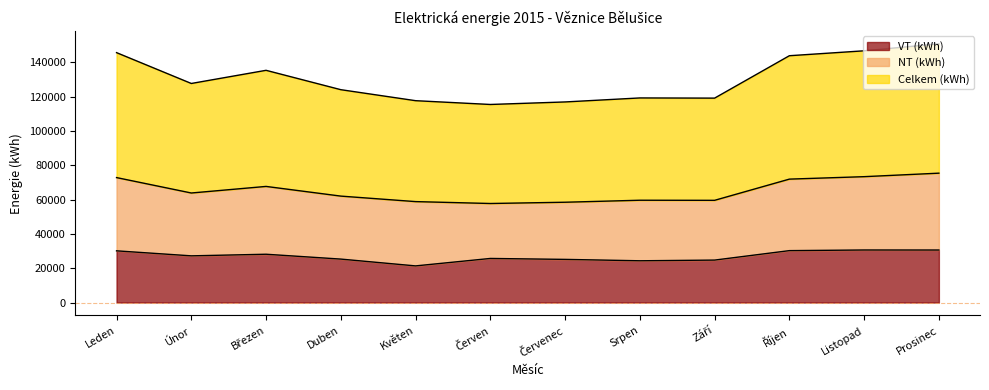

How many values in the VT (kWh) series exceed 27217?

5